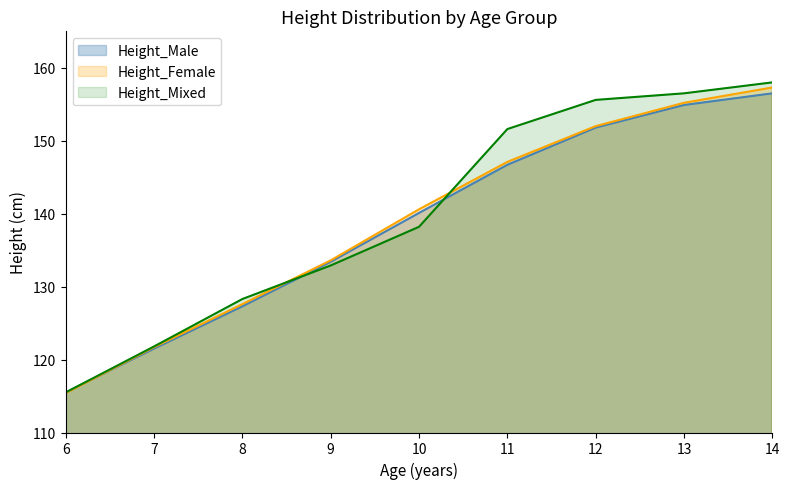

Rank the series by their maximum value, from lowest to highest.

Height_Male, Height_Female, Height_Mixed